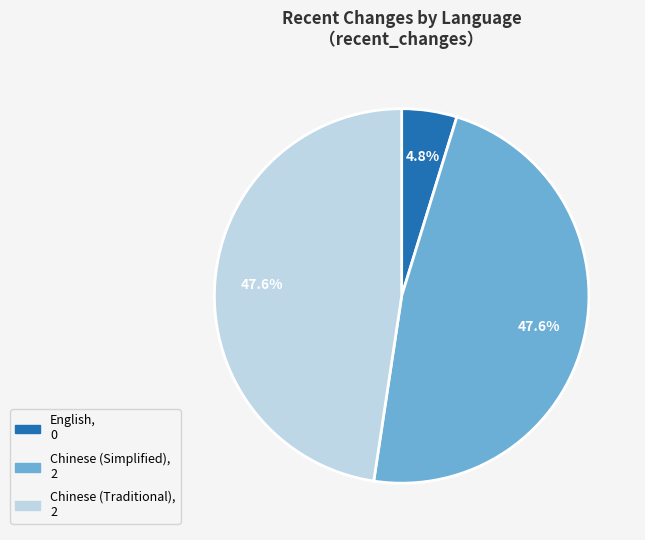

How many slices are in this pie chart?

3